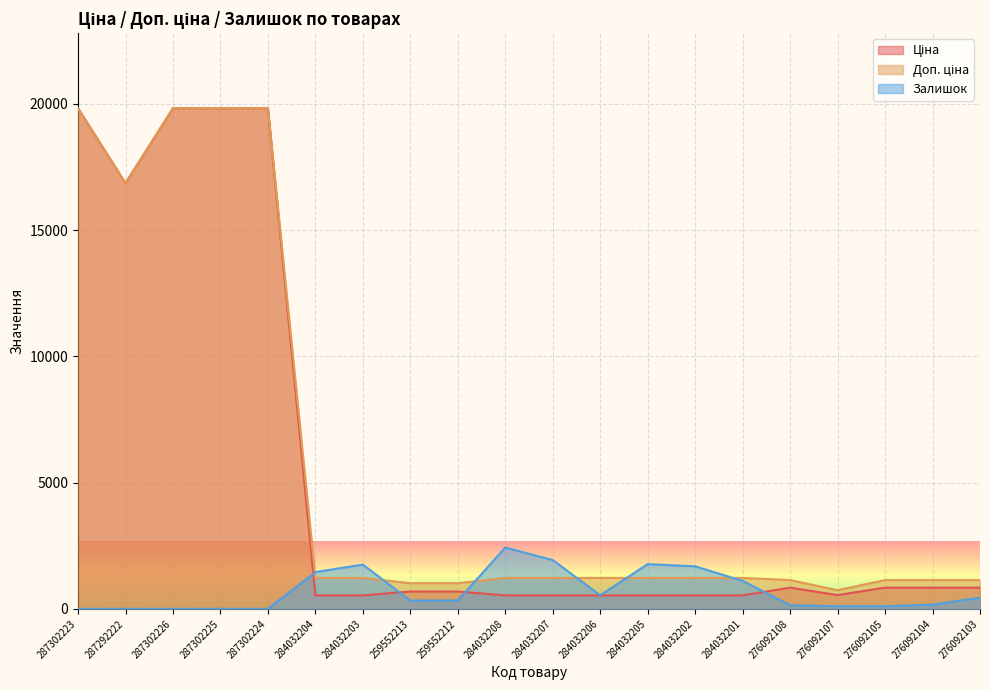

At which category does the chart reach its peak across all series?

287302223